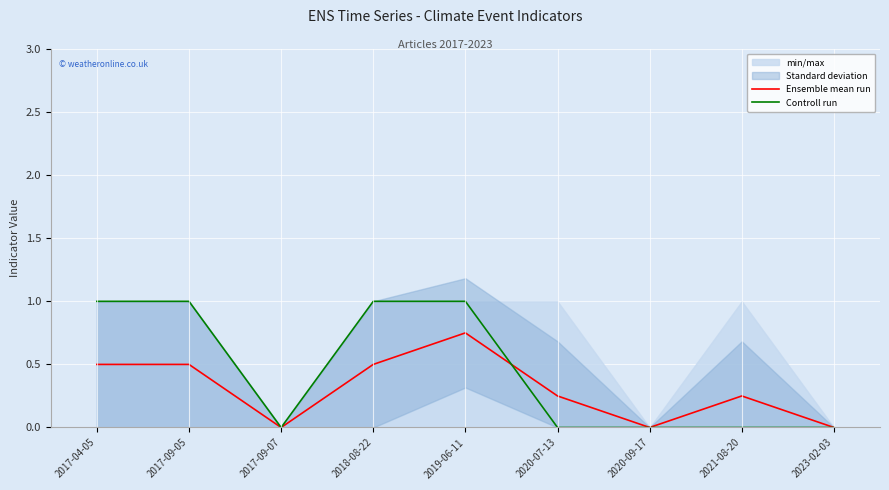

Which series has the largest range (max minus min)?

Controll run